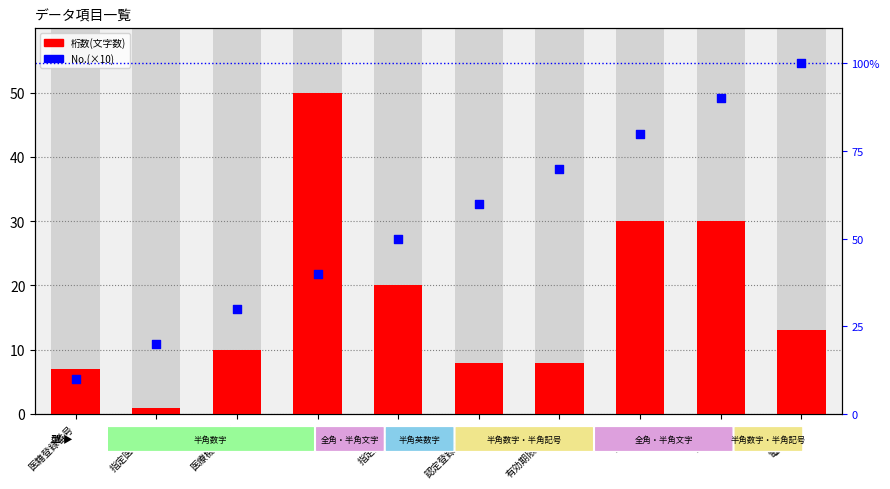

At how many categories does at least one series exceed 4?

10